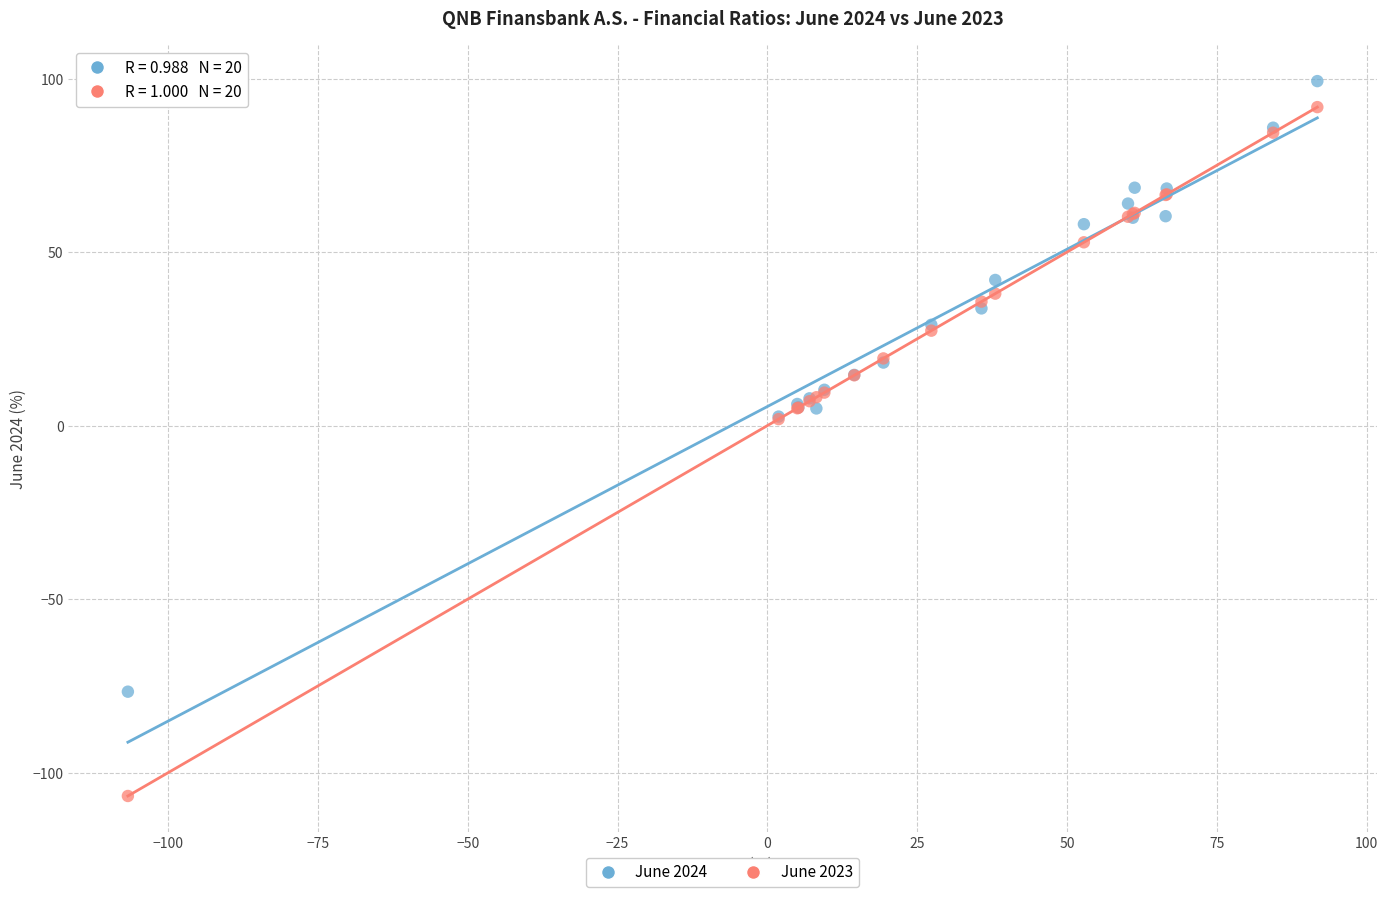

Which series has the widest spread of Y values?

June 2023